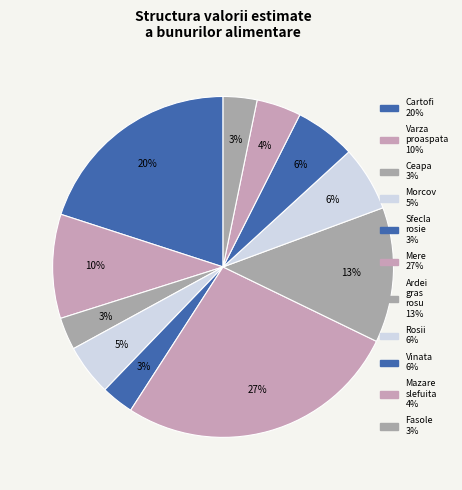

Is there any slice that represents more than half of the pie?

No